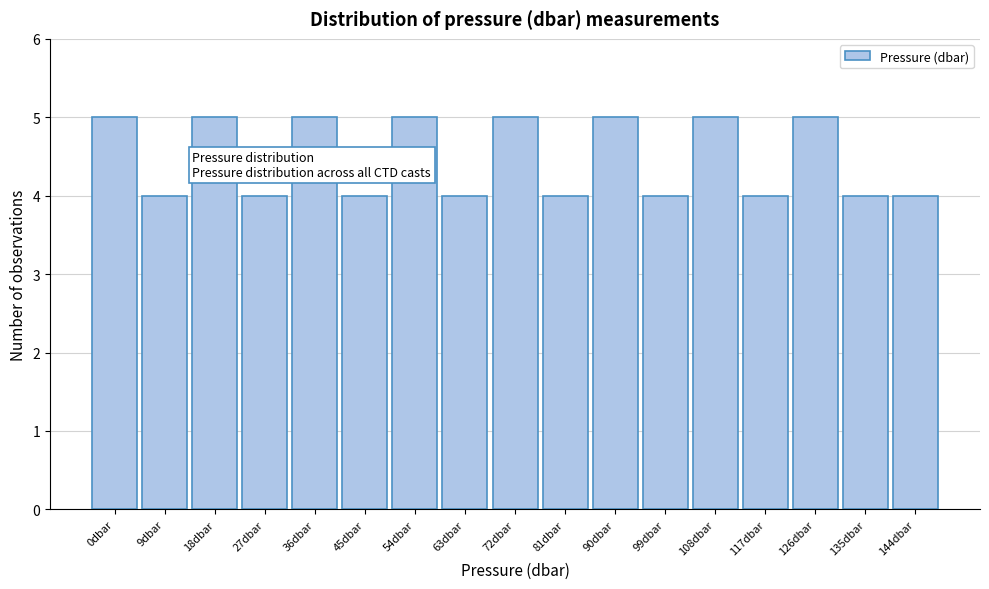

Reading right to left, what are all the values shown in this chart?

4	4	5	4	5	4	5	4	5	4	5	4	5	4	5	4	5